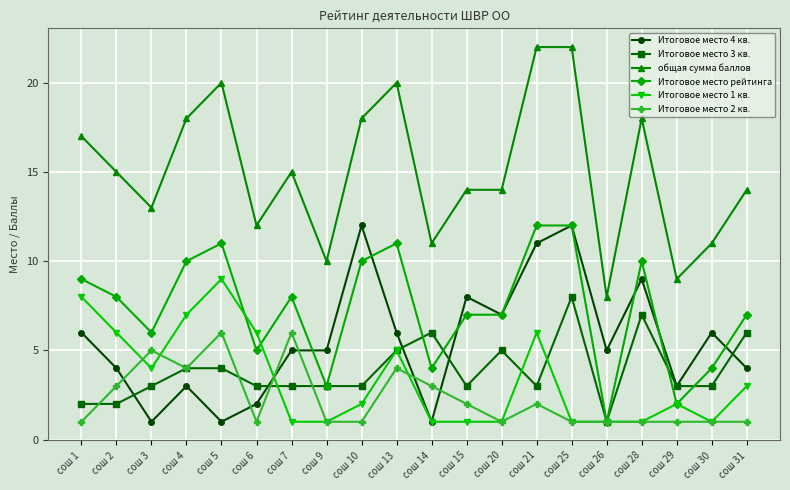

What is the lowest value of the Итоговое место 4 кв. series?

1